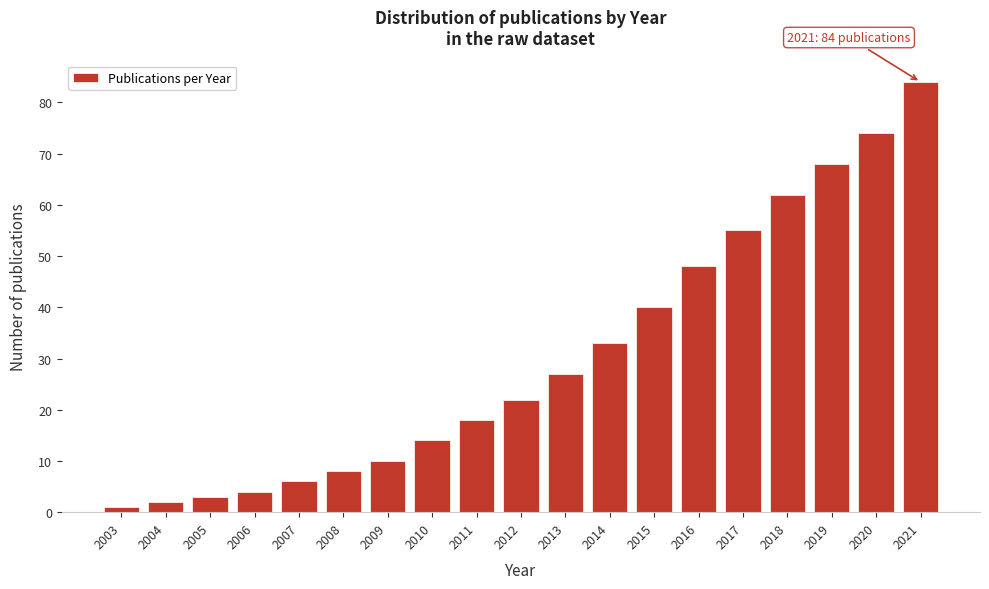

Reading right to left, list all the values displayed in this chart.

84	74	68	62	55	48	40	33	27	22	18	14	10	8	6	4	3	2	1